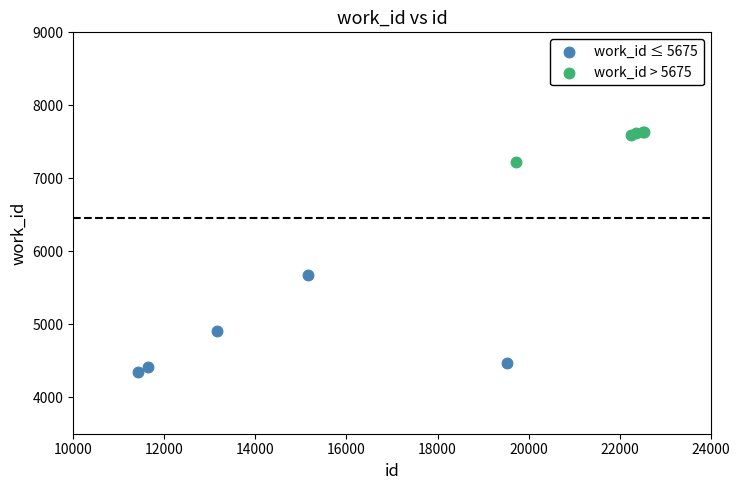

Which series has the largest Y range (max minus min)?

work_id ≤ 5675